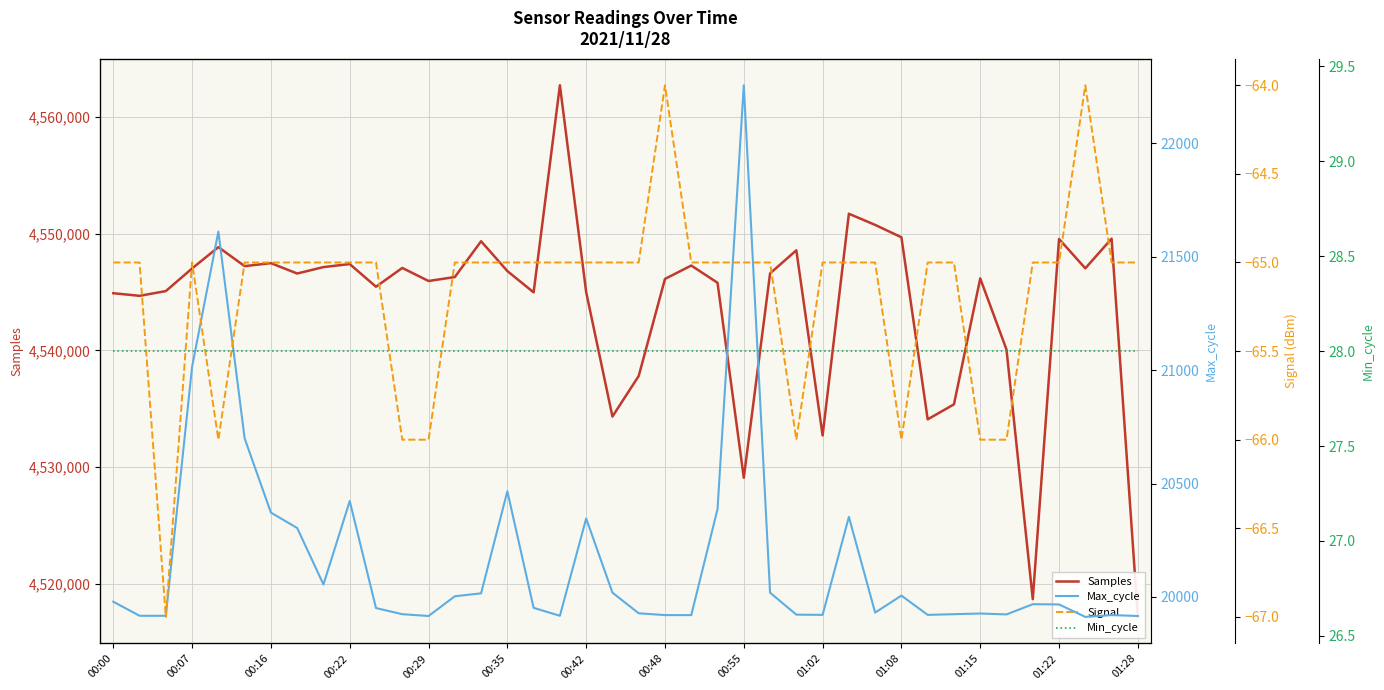

What is the difference between the Max_cycle values at 25 and 23?

368